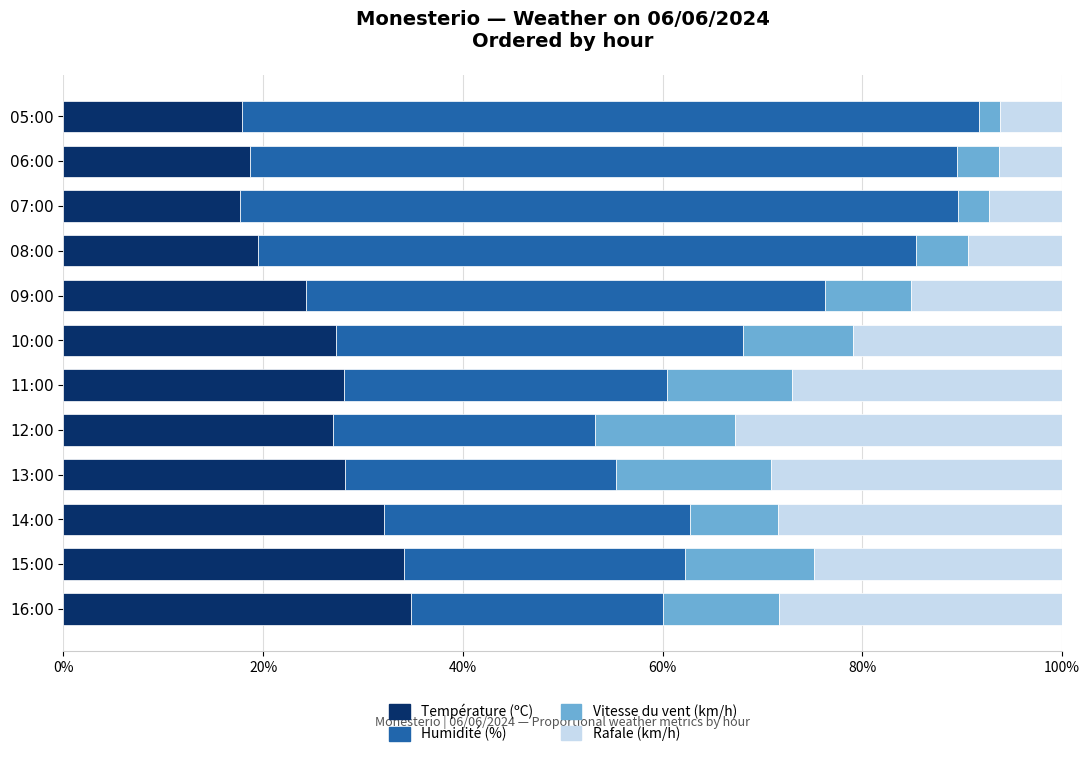

The value of Température (ºC) at 08:00 is 19.5. True or false?

True